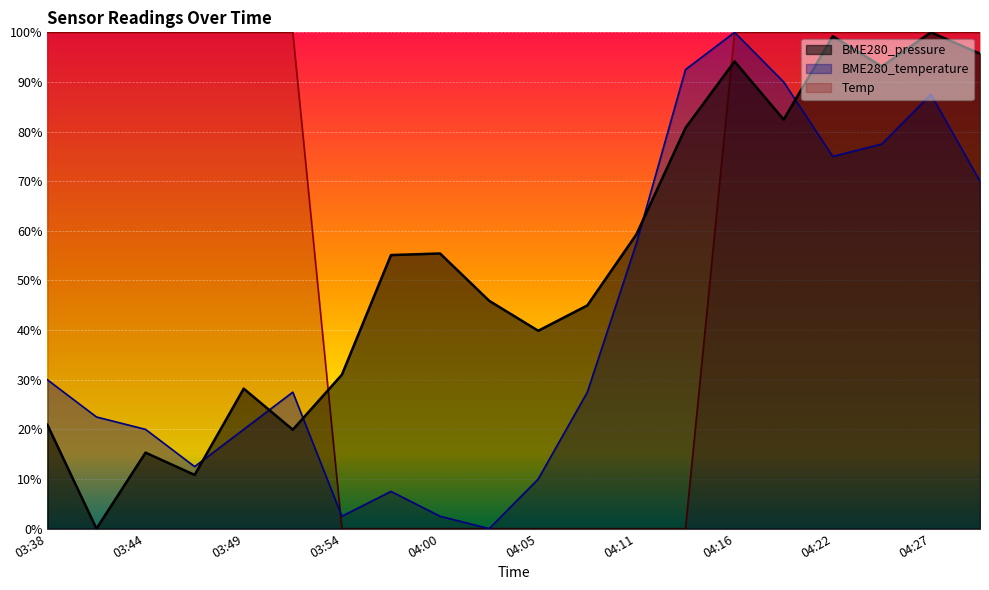

True or false: BME280_pressure and BME280_temperature cross at least once.

True